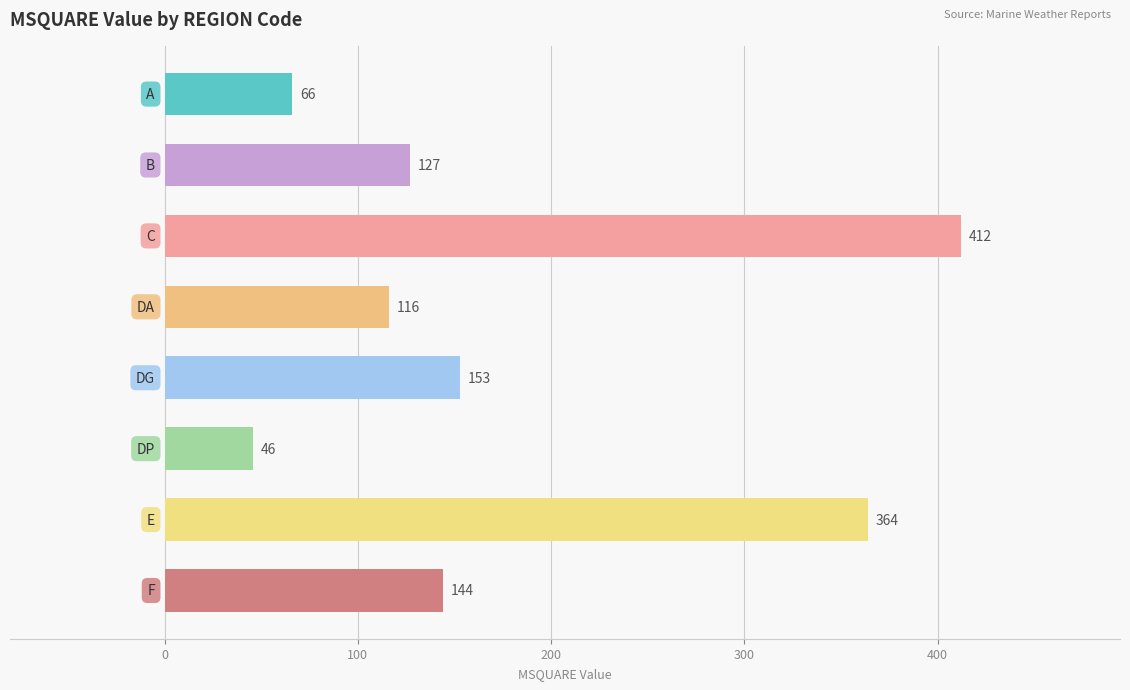

What is the value of the 3rd bar from the top?

412